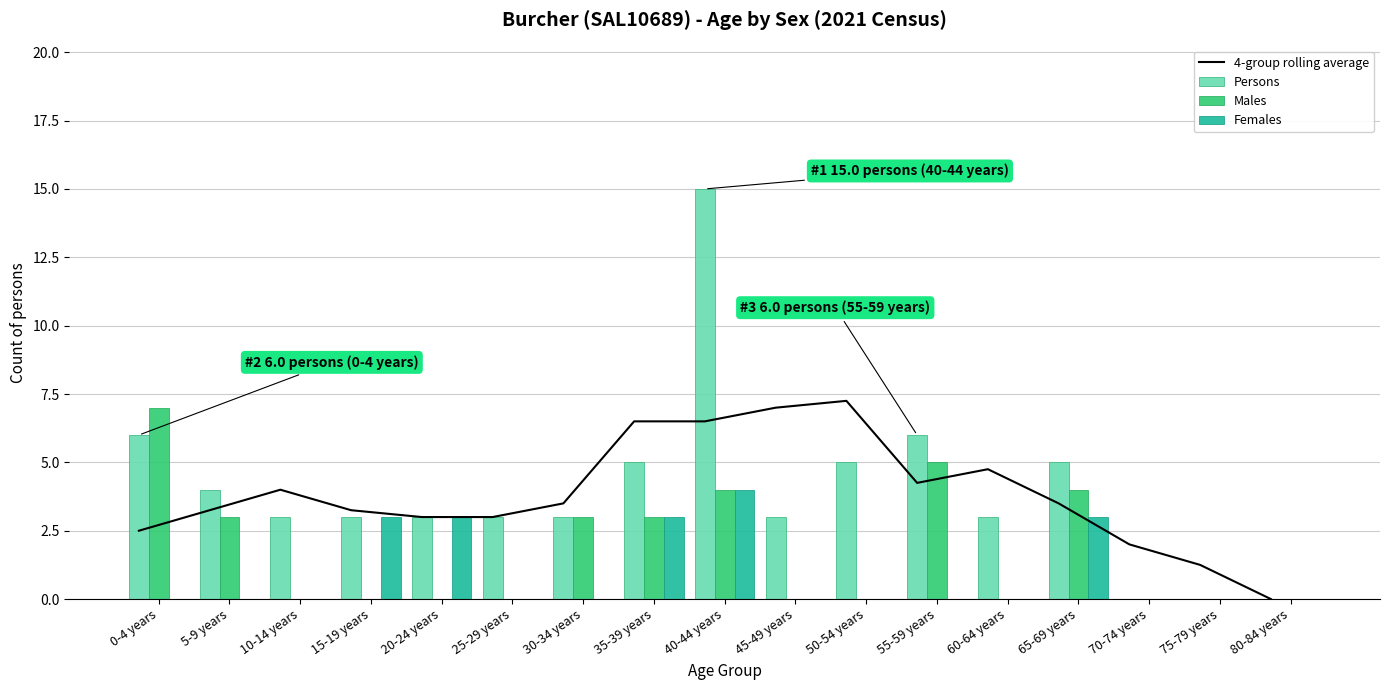

How many data points in Females are above 0?

5